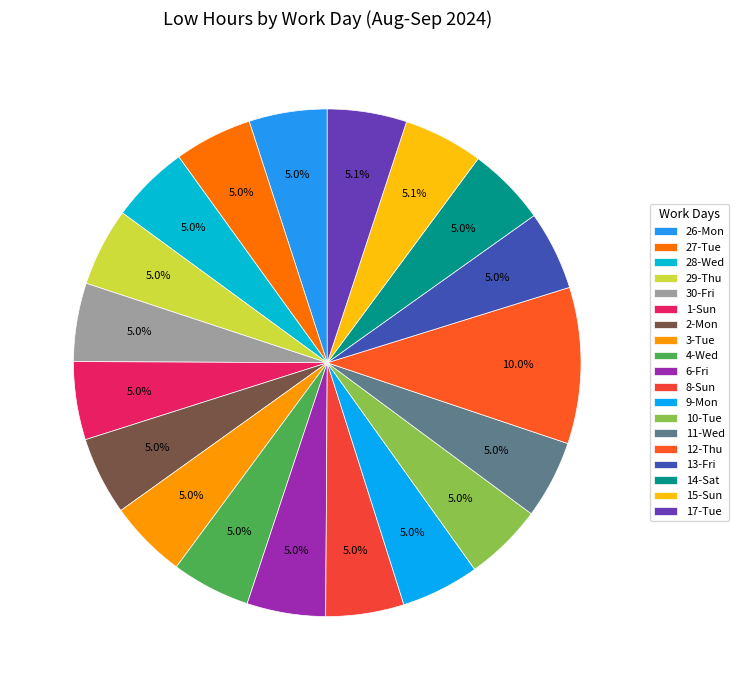

Rank the categories by value from highest to lowest.

12-Thu, 15-Sun, 17-Tue, 13-Fri, 4-Wed, 14-Sat, 6-Fri, 28-Wed, 30-Fri, 10-Tue, 29-Thu, 2-Mon, 11-Wed, 3-Tue, 8-Sun, 9-Mon, 26-Mon, 1-Sun, 27-Tue